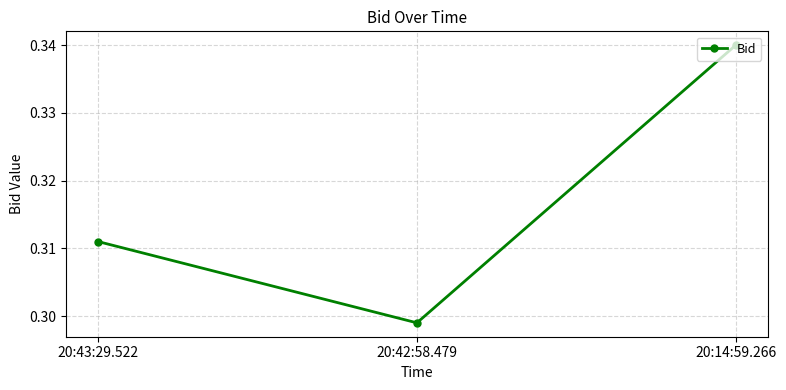

What is the sum of the values at 20:14:59.266 and 20:43:29.522?

0.7